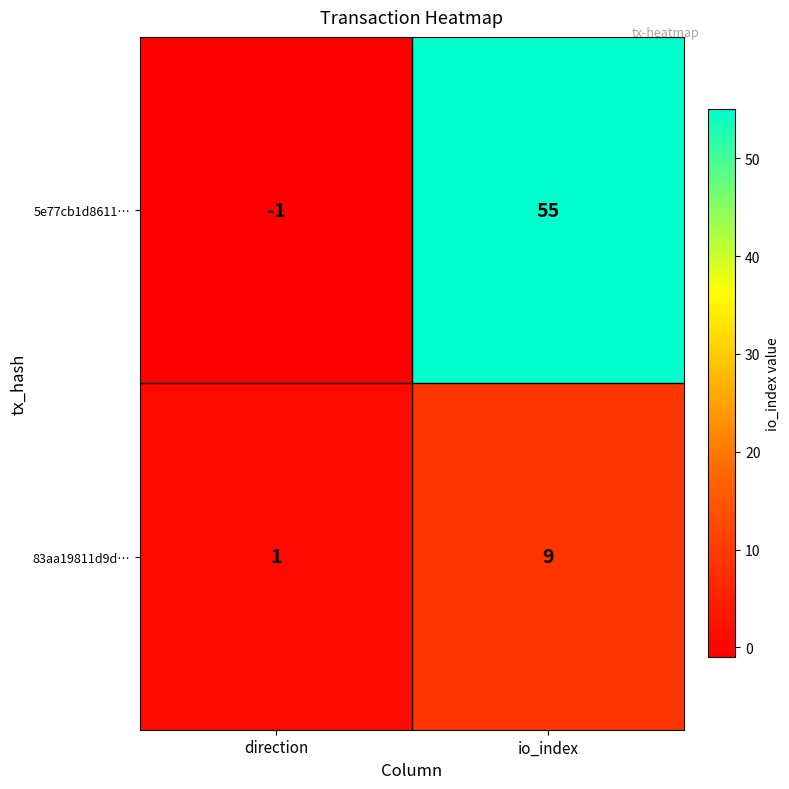

Which label corresponds to the largest value in the chart?

io_index